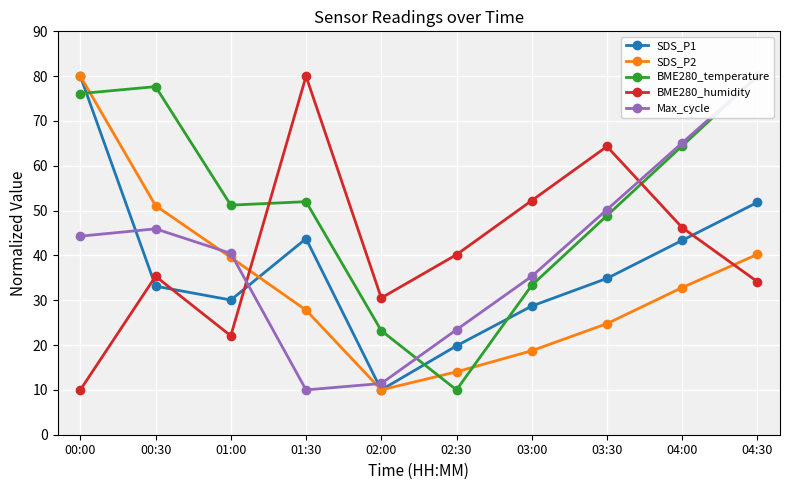

Between 04:00 and 00:30, which is larger?

04:00